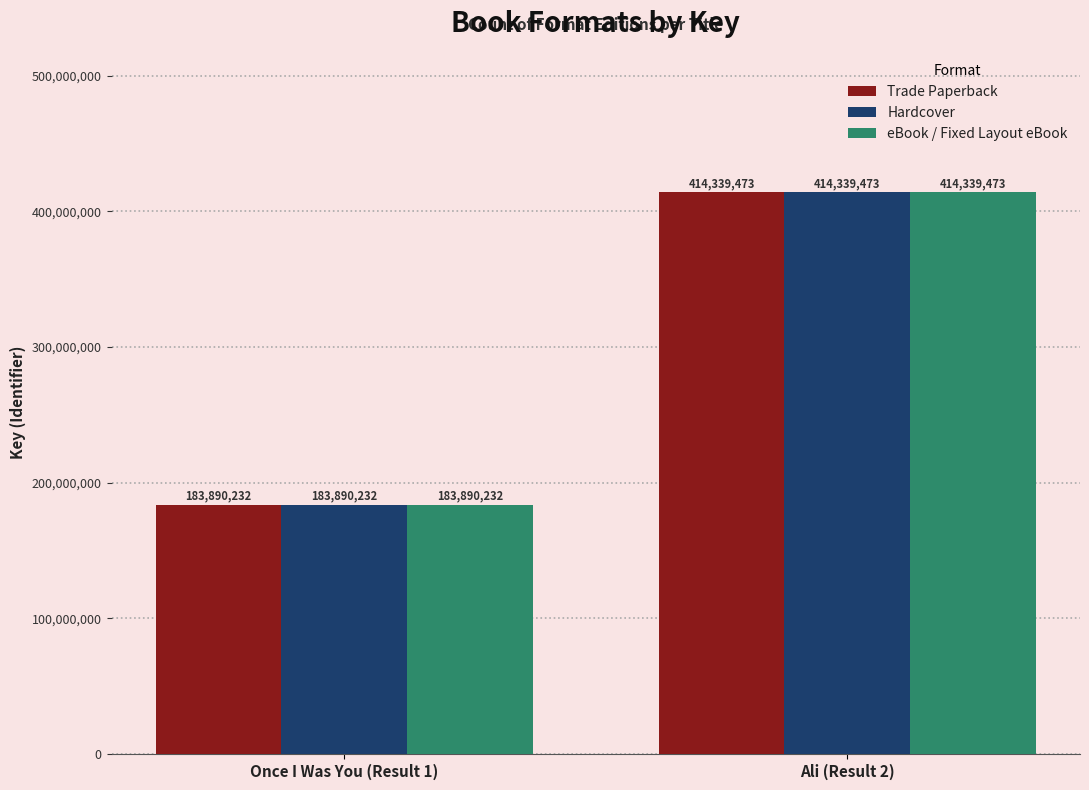

What is the sum of the Trade Paperback values at Ali (Result 2) and Once I Was You (Result 1)?

598229705